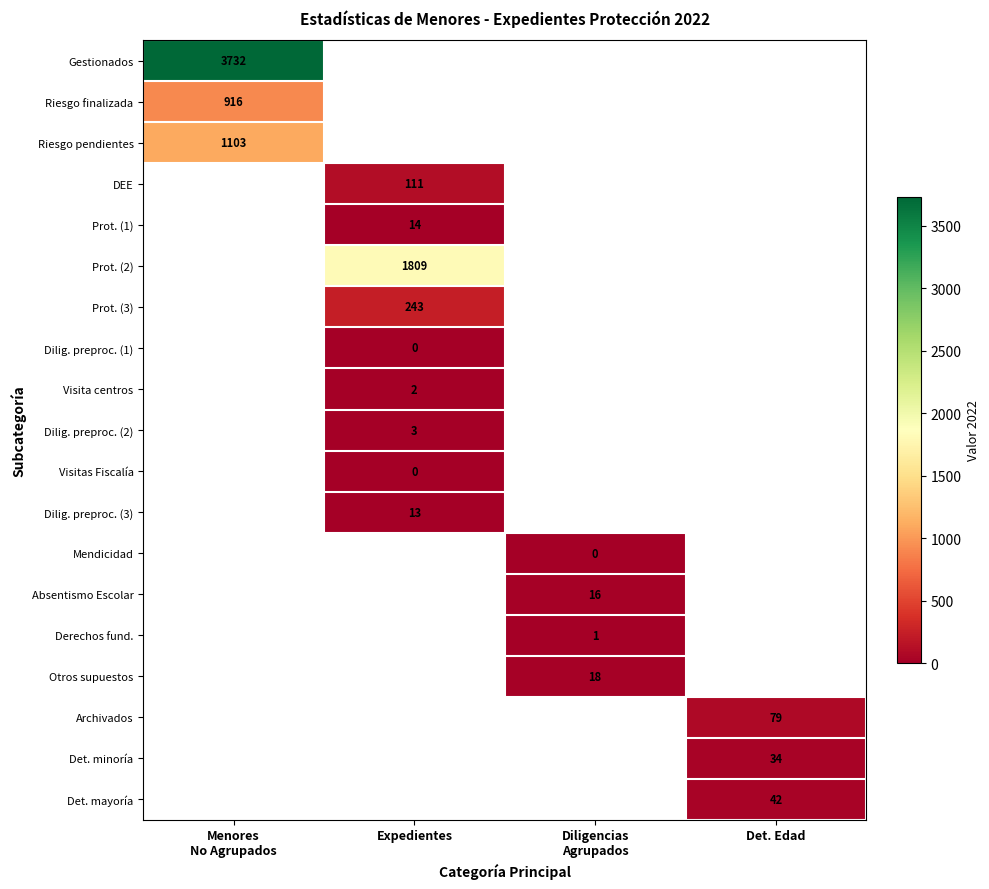

At which category does the chart reach its peak across all series?

Menores
No Agrupados